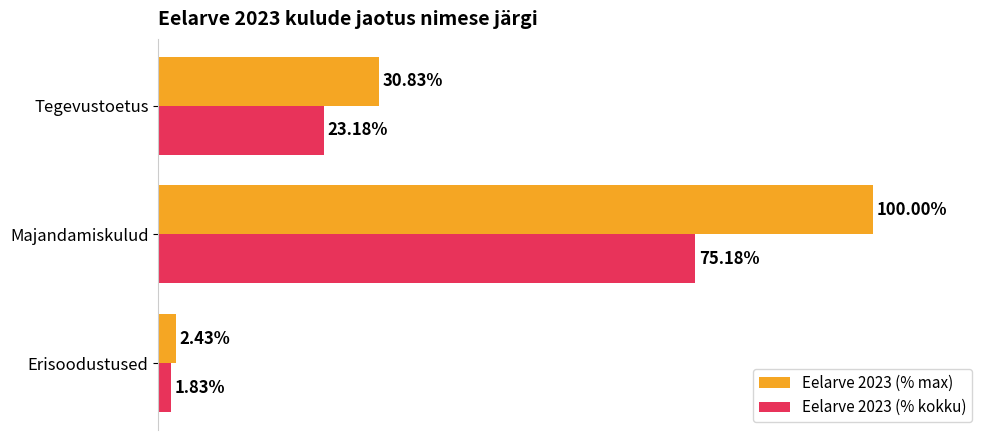

At which category is the sum across all series the highest?

Majandamiskulud